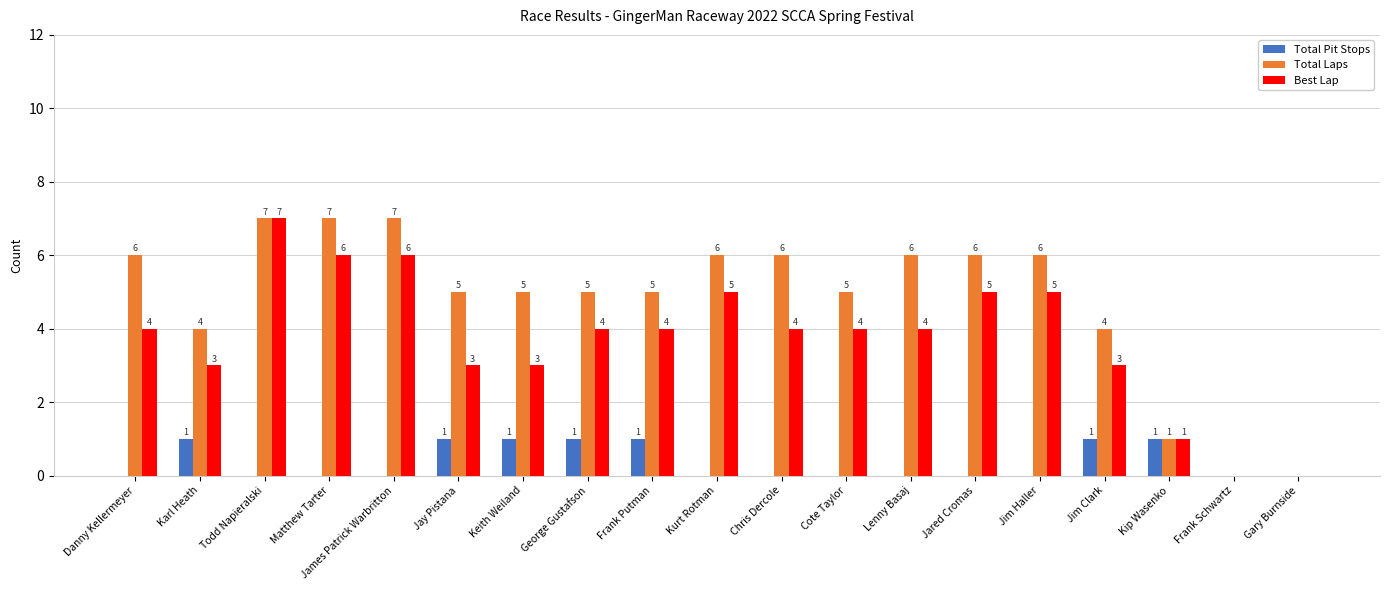

At which category is the sum across all series the highest?

Todd Napieralski